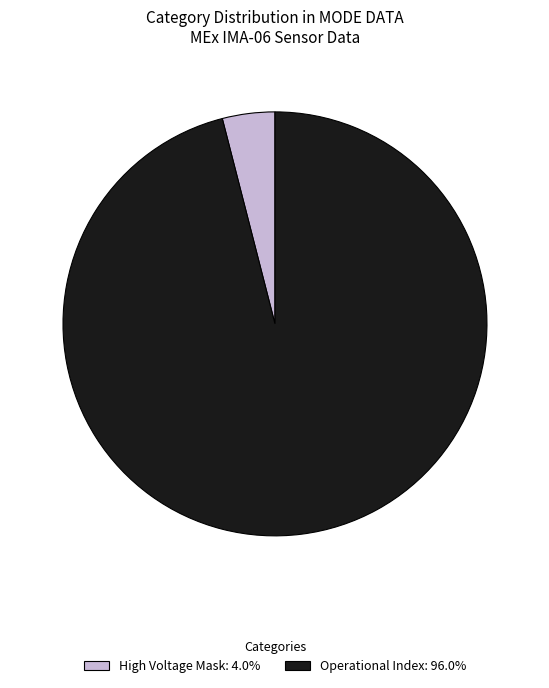

Is there a majority slice in this chart?

Yes